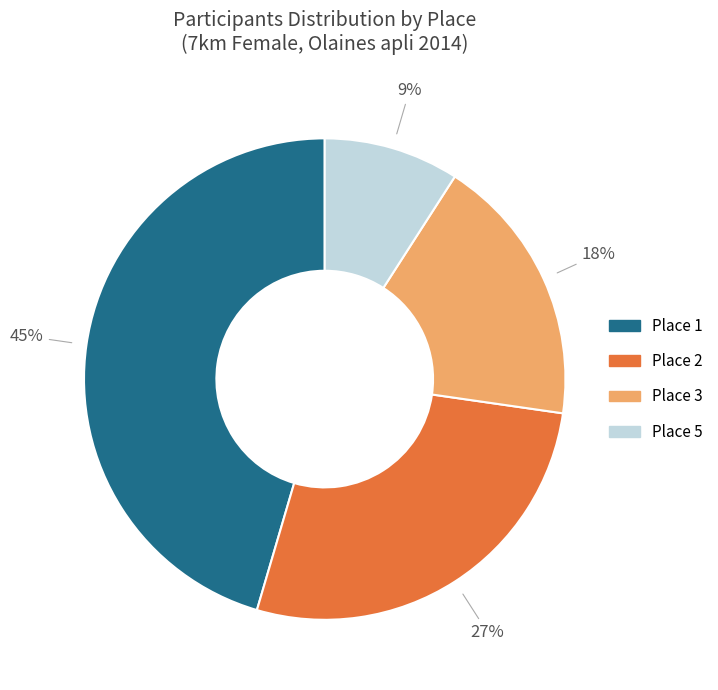

To the nearest percent, what is the combined percentage of Place 3 and Place 1?

64%